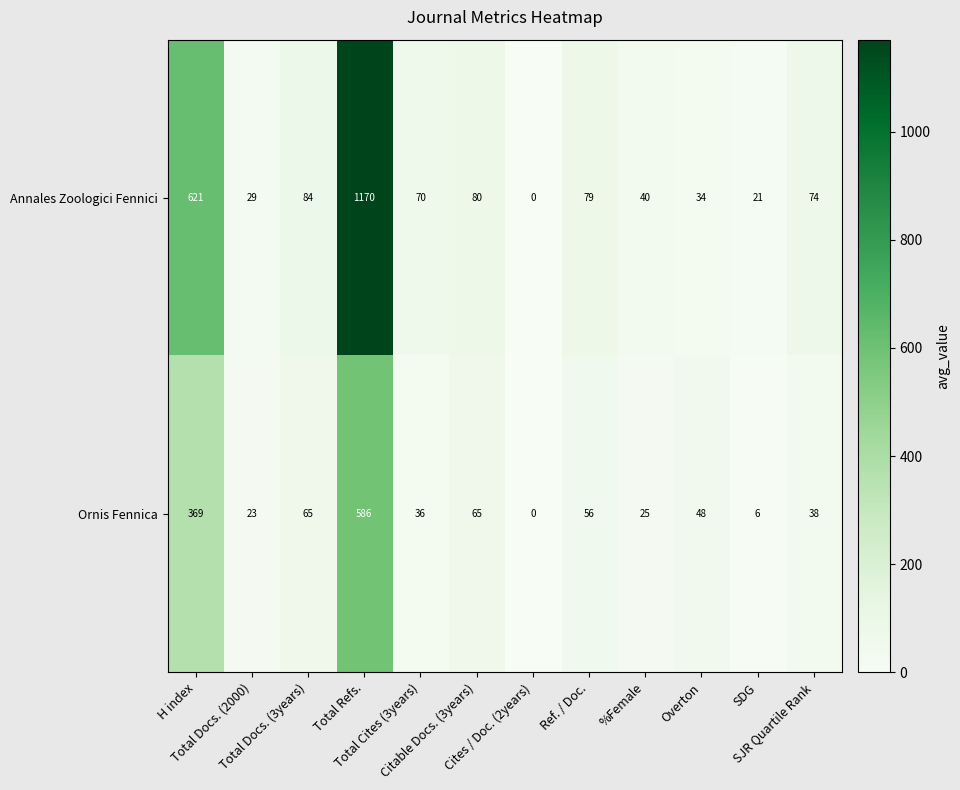

Rank the series by their maximum value, from lowest to highest.

Ornis Fennica, Annales Zoologici Fennici